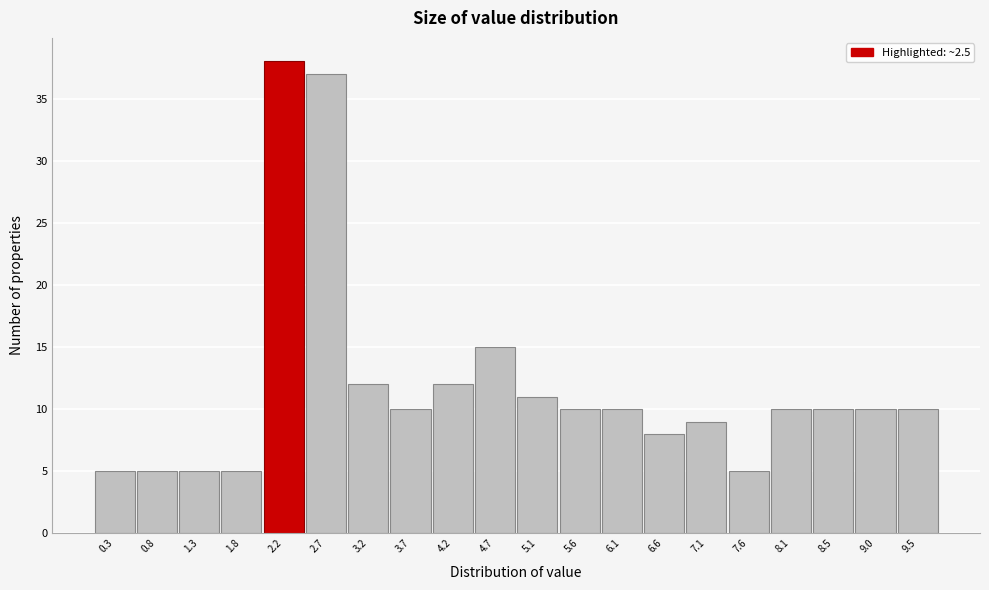

Reading left to right, transcribe all the data shown in this chart.

0.3=5	0.8=5	1.3=5	1.8=5	2.2=38	2.7=37	3.2=12	3.7=10	4.2=12	4.7=15	5.1=11	5.6=10	6.1=10	6.6=8	7.1=9	7.6=5	8.1=10	8.5=10	9.0=10	9.5=10